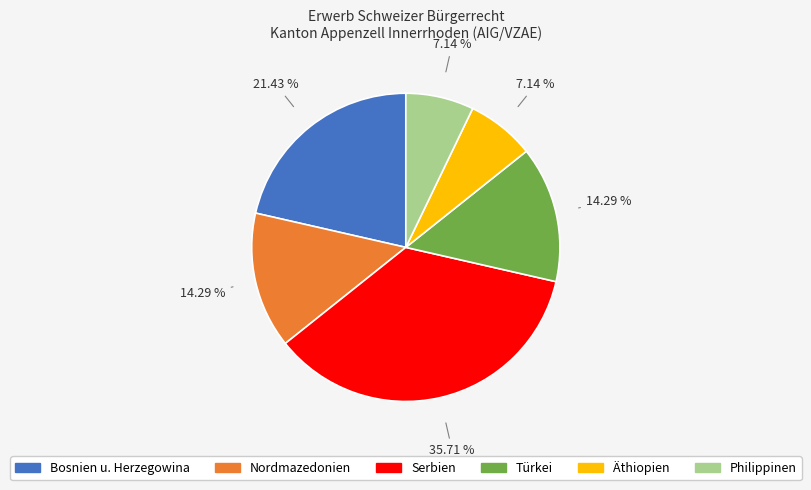

Is there a majority slice in this chart?

No